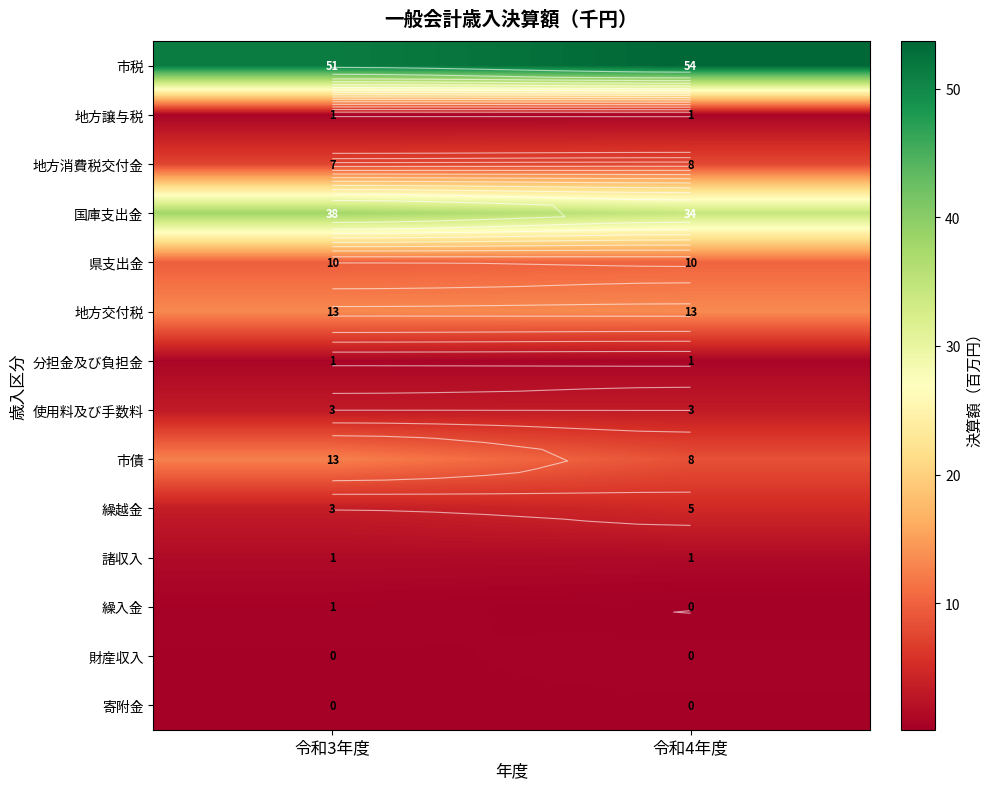

At 令和4年度, list the series in order from largest to smallest.

市税, 国庫支出金, 地方交付税, 県支出金, 市債, 地方消費税交付金, 繰越金, 使用料及び手数料, 諸収入, 分担金及び負担金, 地方譲与税, 財産収入, 寄附金, 繰入金